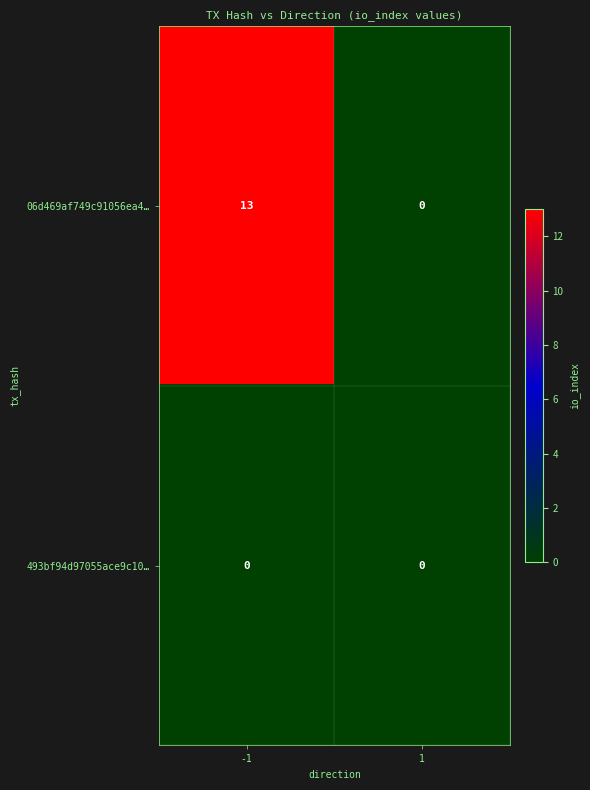

Reading left to right, transcribe all the data shown in this chart.

06d469af749c91056ea4…: -1=13	1=0
493bf94d97055ace9c10…: -1=0	1=0